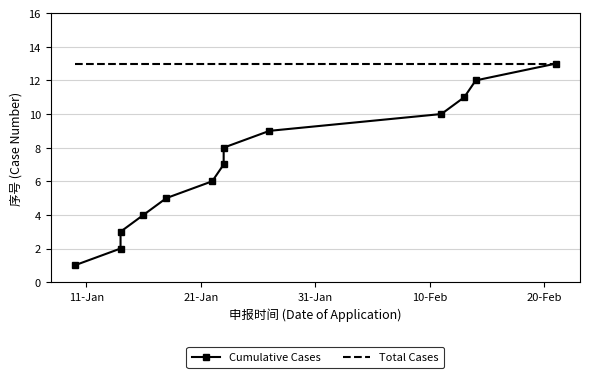

Rank the series by their average value, from highest to lowest.

Total Cases, Cumulative Cases